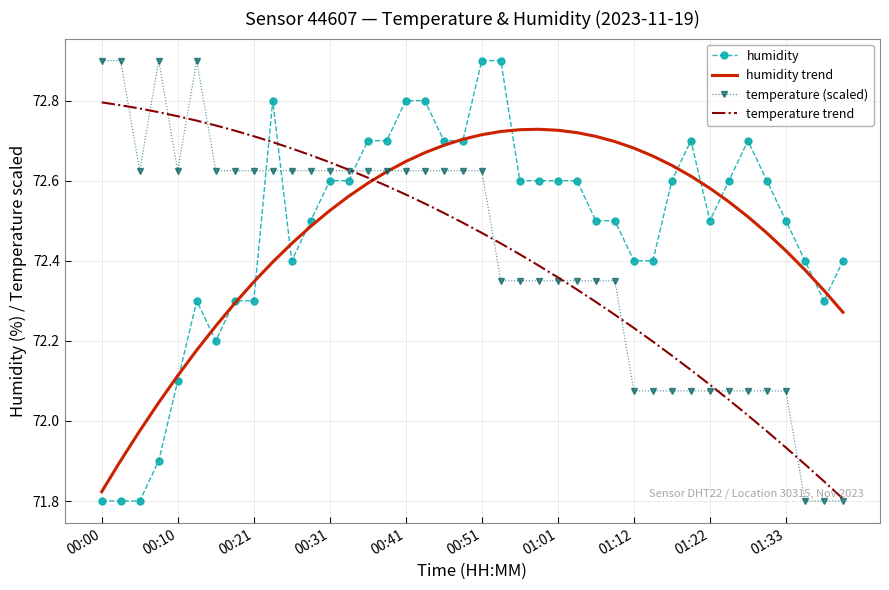

True or false: temperature trend and humidity intersect in this chart.

True